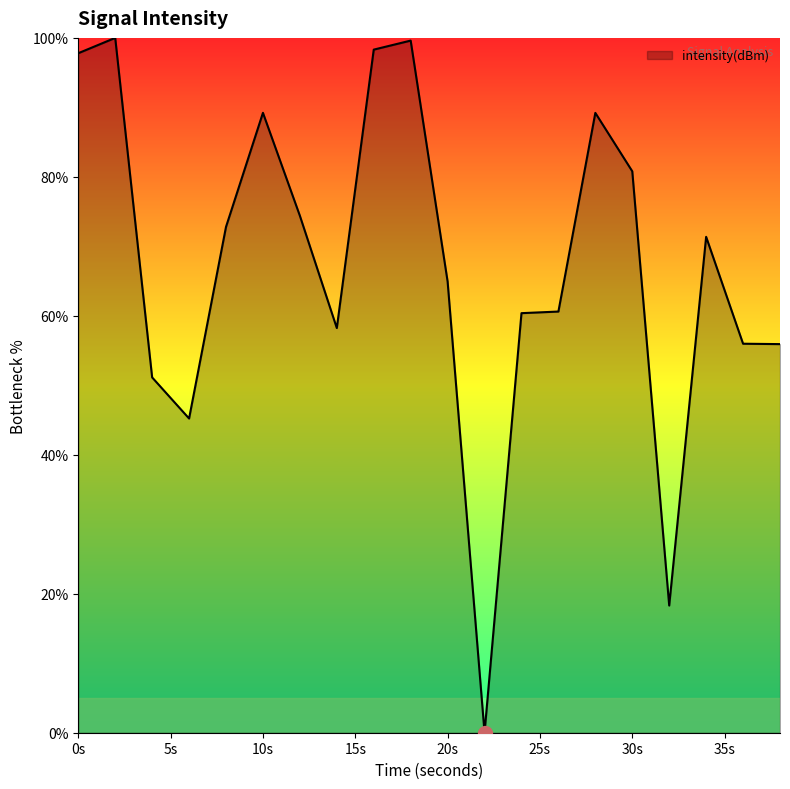

What is the maximum value shown in the chart?

100.0